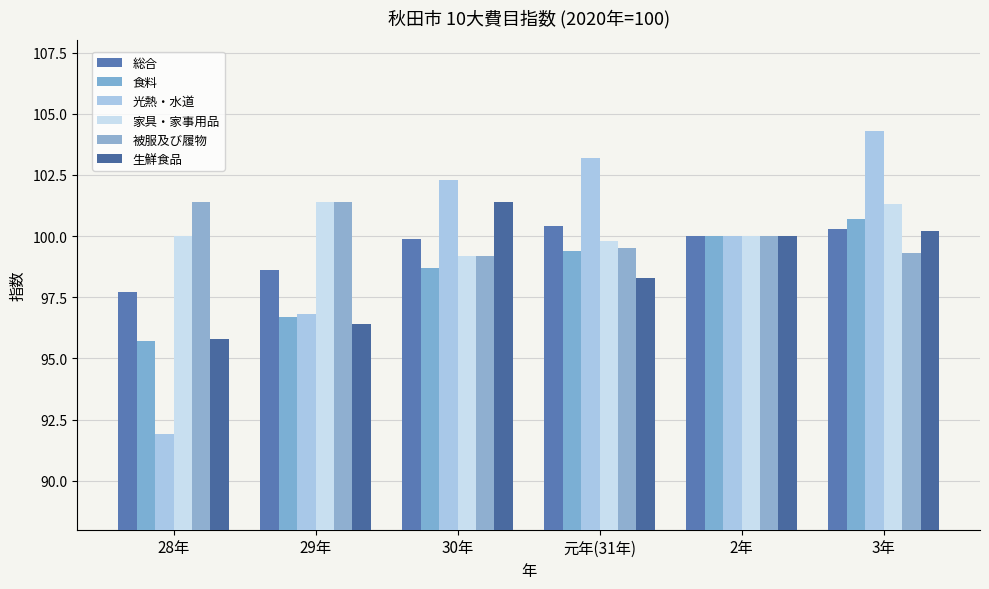

The value of 光熱・水道 at 元年(31年) is 103.2. True or false?

True